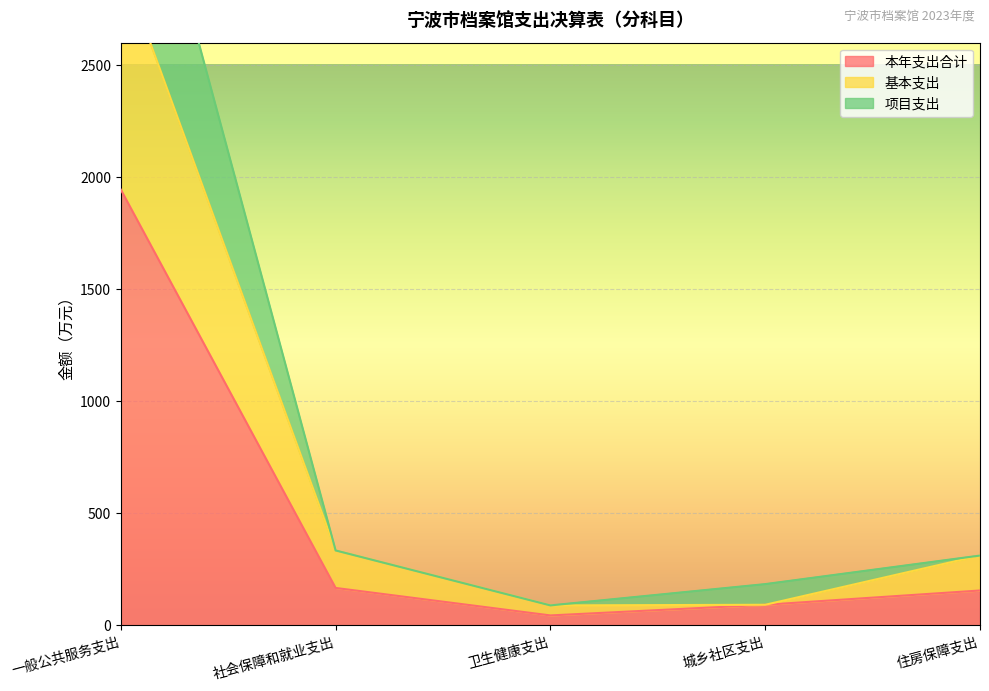

Rank the categories by 基本支出 value from lowest to highest.

卫生健康支出, 城乡社区支出, 住房保障支出, 社会保障和就业支出, 一般公共服务支出